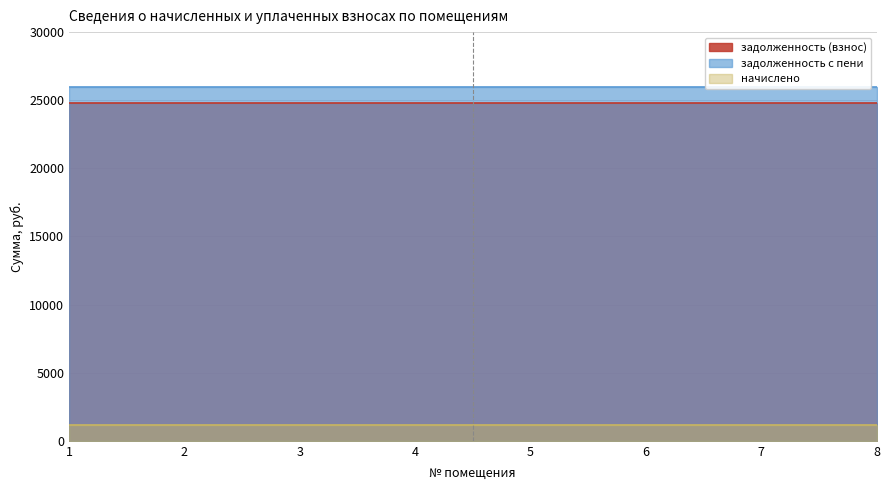

True or false: задолженность (взнос) has more than 0 interior local peaks.

False